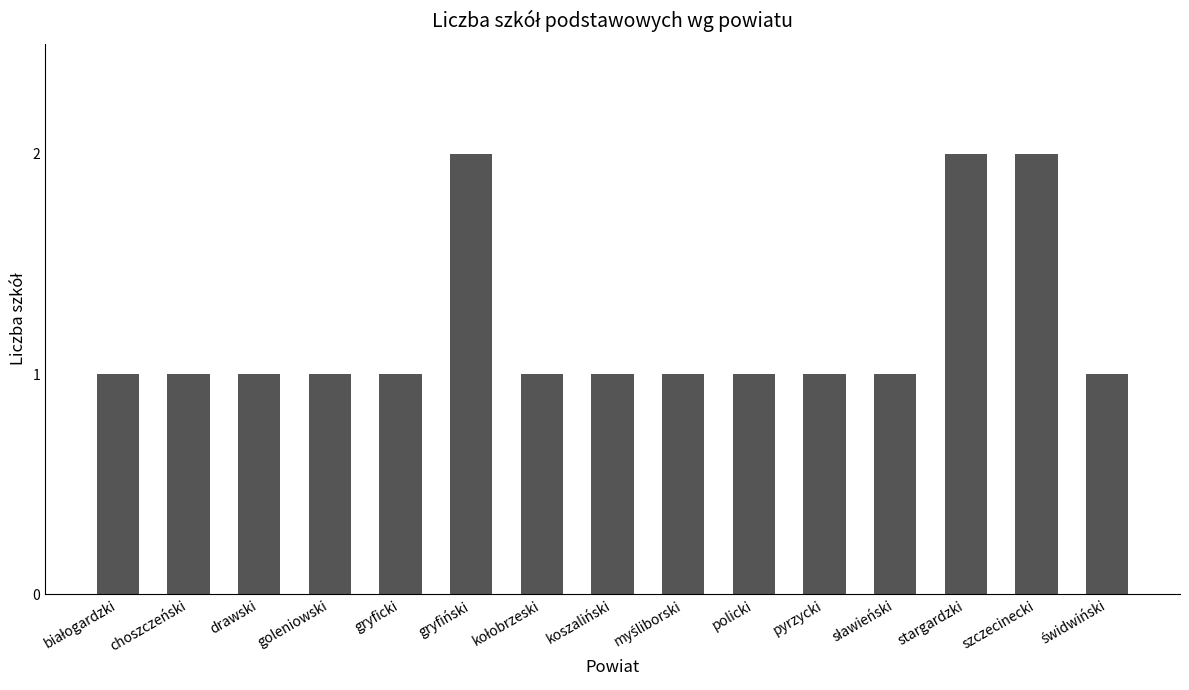

Reading left to right, list all the values displayed in this chart.

1	1	1	1	1	2	1	1	1	1	1	1	2	2	1